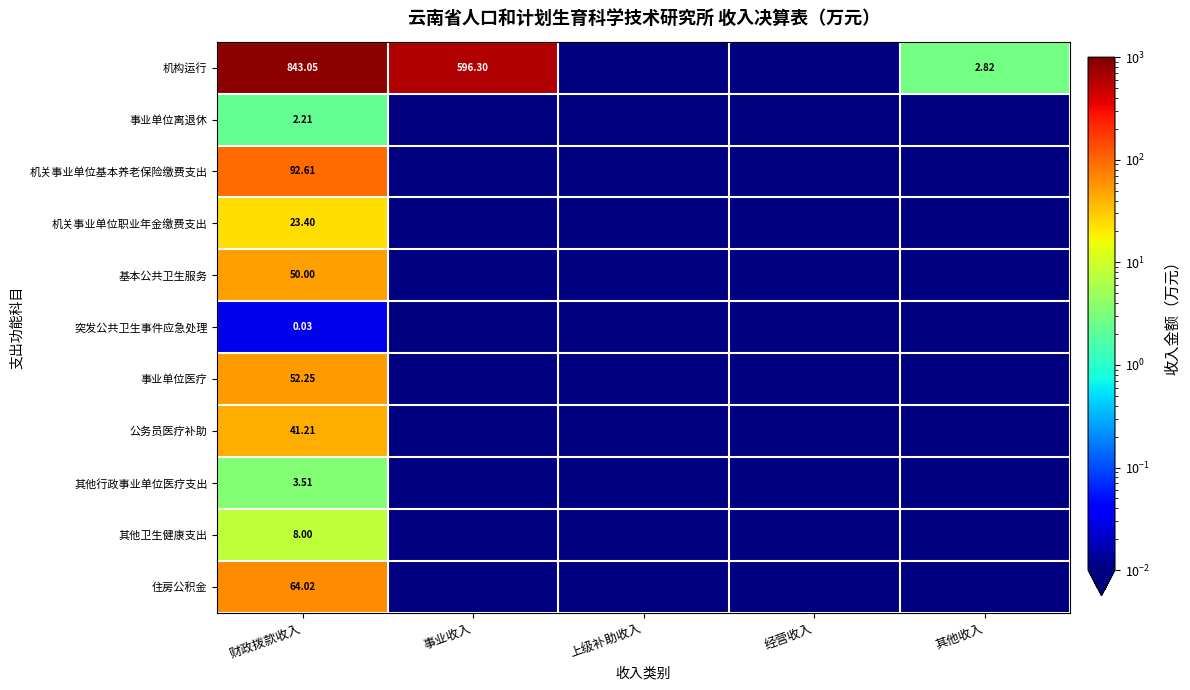

At 财政拨款收入, list the series in order from smallest to largest.

突发公共卫生事件应急处理, 事业单位离退休, 其他行政事业单位医疗支出, 其他卫生健康支出, 机关事业单位职业年金缴费支出, 公务员医疗补助, 基本公共卫生服务, 事业单位医疗, 住房公积金, 机关事业单位基本养老保险缴费支出, 机构运行